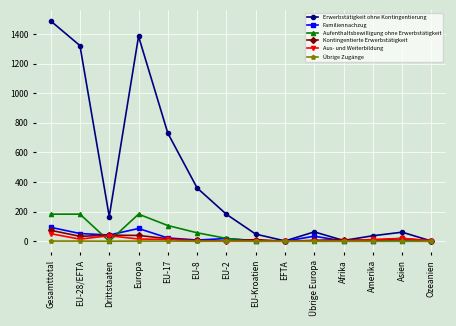

Which series has the widest spread of values?

Erwerbstätigkeit ohne Kontingentierung